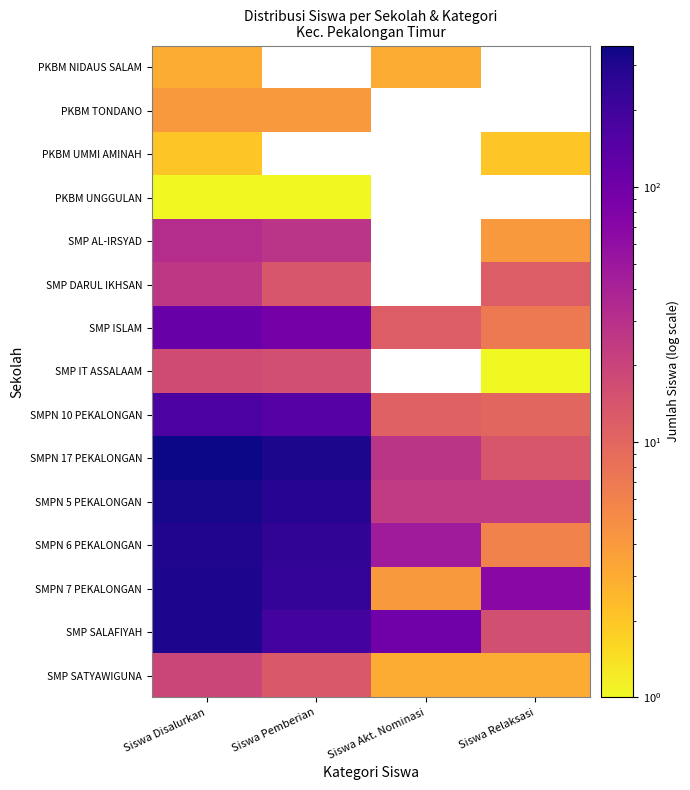

What is the sum of the SMP SATYAWIGUNA values at Siswa Akt. Nominasi and Siswa Relaksasi?

6.0